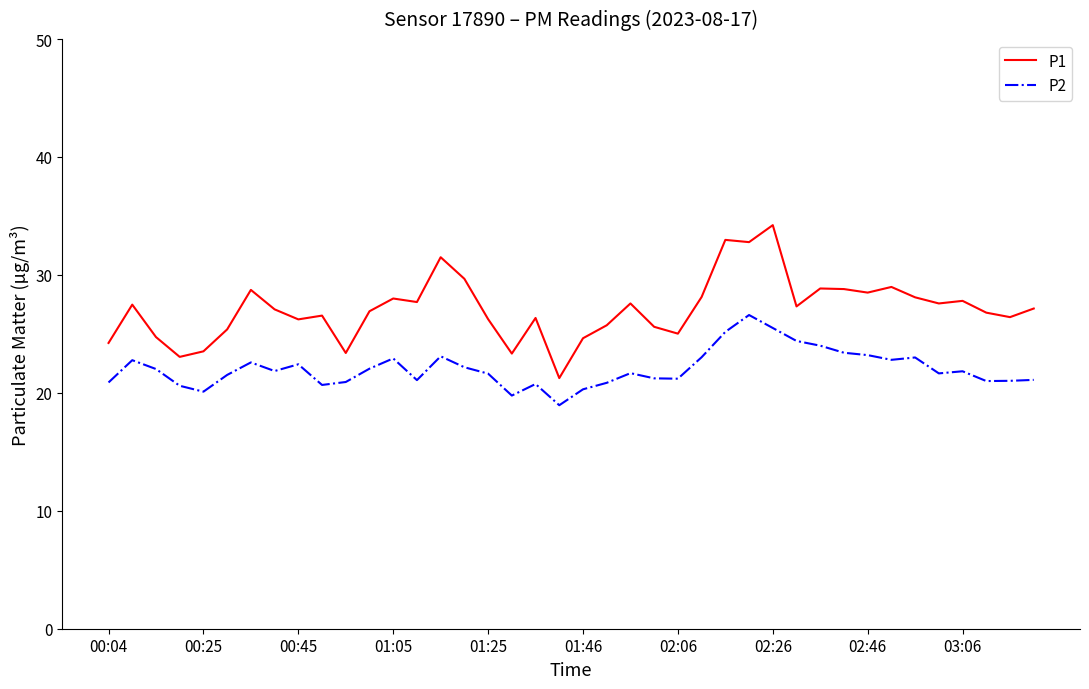

True or false: P2 and P1 cross at least once.

False